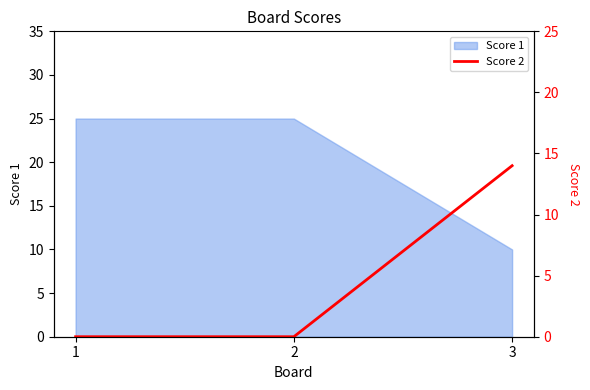

Is it true that the value at 1 is -6?

False